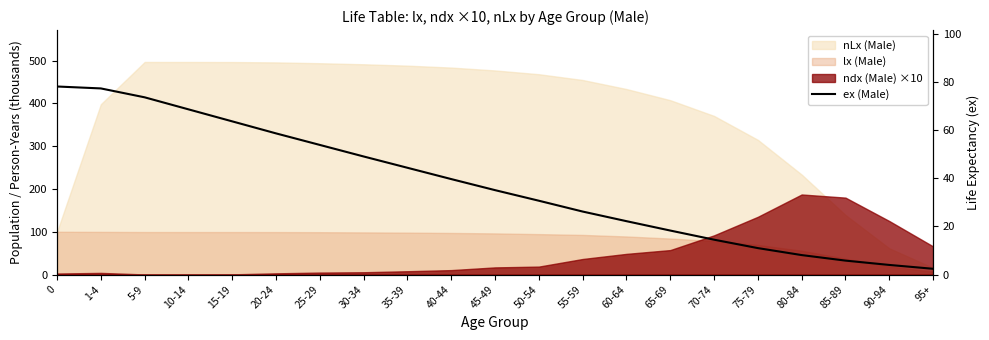

The value at 0 is 78.2. True or false?

True